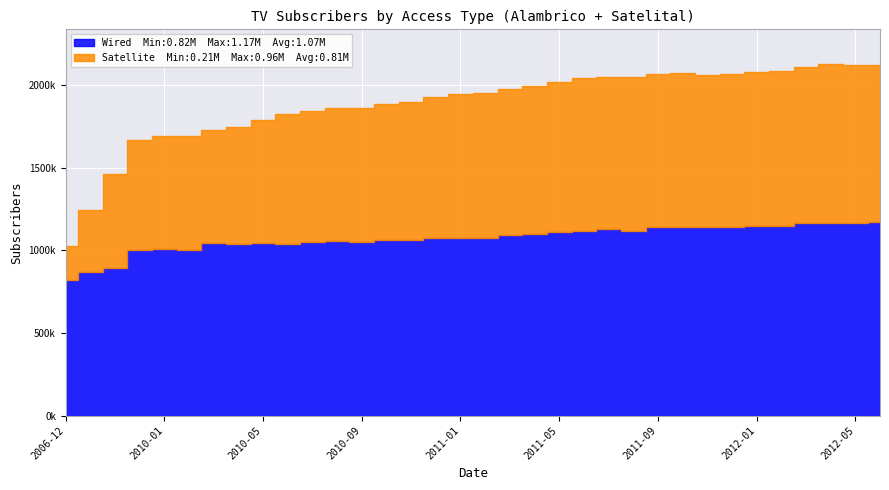

Reading left to right, transcribe all the data shown in this chart.

Wired (Alambrico): 2006-12=821104	2007-12=870628	2008-12=891657	2009-12=1003315	2010-01=1008908	2010-02=1004205	2010-03=1042097	2010-04=1036599	2010-05=1044182	2010-06=1040628	2010-07=1048778	2010-08=1052808	2010-09=1049654	2010-10=1062077	2010-11=1063131	2010-12=1075675	2011-01=1076375	2011-02=1076458	2011-03=1090550	2011-04=1099157	2011-05=1108244	2011-06=1119040	2011-07=1130463	2011-08=1116593	2011-09=1138718	2011-10=1141680	2011-11=1139818	2011-12=1137625	2012-01=1148129	2012-02=1149218	2012-03=1162383	2012-04=1165384	2012-05=1165196	2012-06=1168831
Satellite: 2006-12=205563	2007-12=370718	2008-12=569833	2009-12=660717	2010-01=684251	2010-02=684068	2010-03=683127	2010-04=711367	2010-05=741941	2010-06=783309	2010-07=793460	2010-08=808025	2010-09=812023	2010-10=824585	2010-11=835359	2010-12=853019	2011-01=866798	2011-02=873252	2011-03=881663	2011-04=896955	2011-05=906735	2011-06=919964	2011-07=918749	2011-08=931750	2011-09=928021	2011-10=931317	2011-11=922648	2011-12=929743	2012-01=932177	2012-02=937044	2012-03=943844	2012-04=958271	2012-05=952141	2012-06=952767